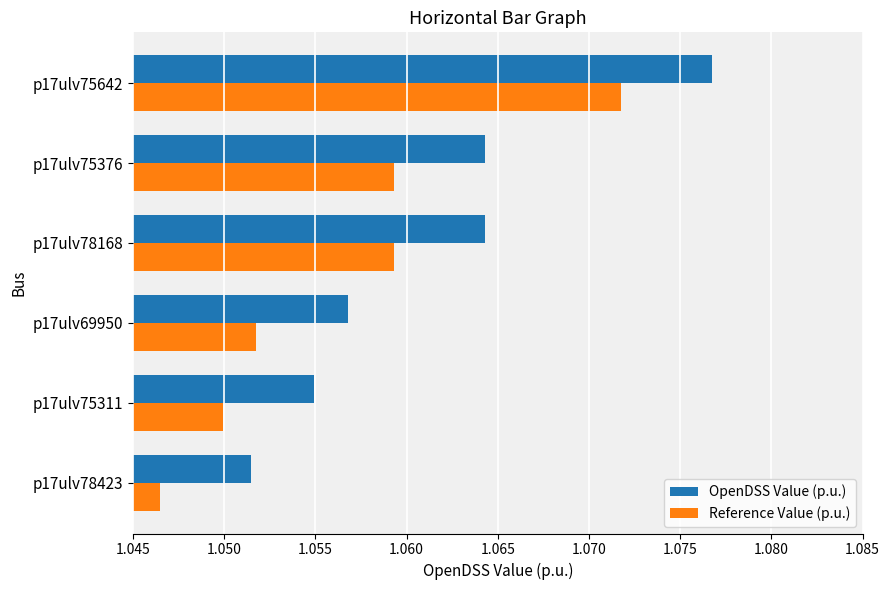

True or false: OpenDSS Value (p.u.) has a value of 0.6 at p17ulv78423.

False